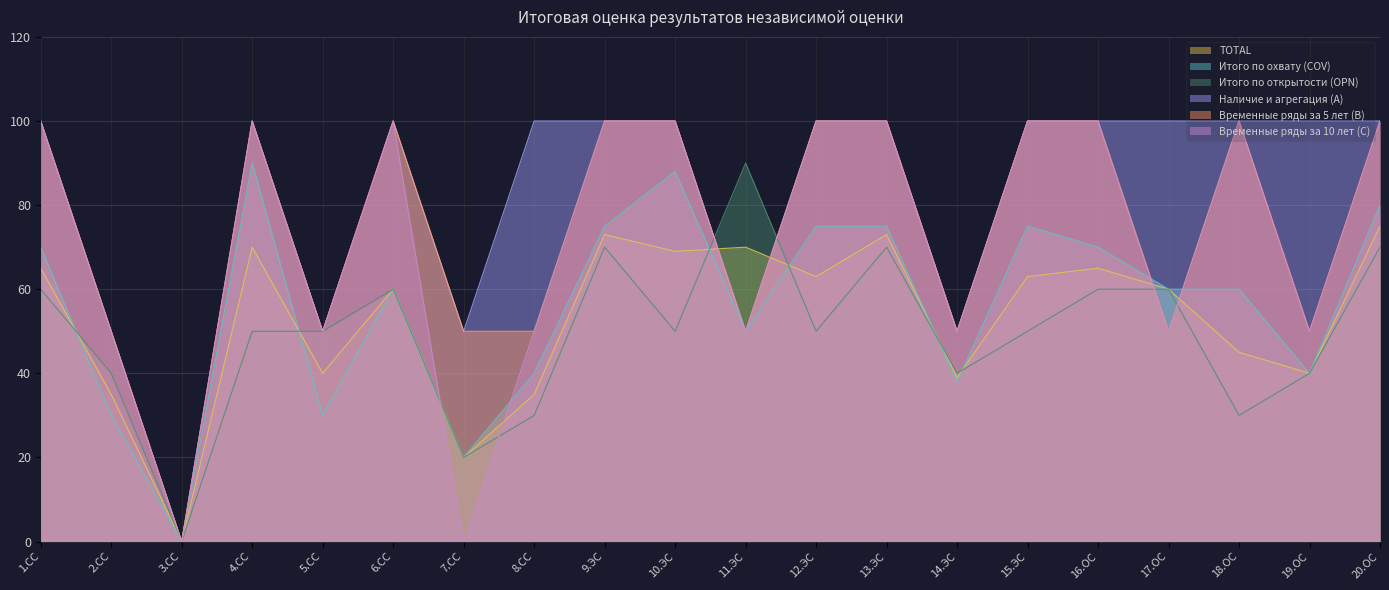

Reading right to left, extract all data points from this chart.

TOTAL: 75	40	45	60	65	63	39	73	63	70	69	73	35	20	60	40	70	0	35	65
Итого по охвату (COV): 80	40	60	60	70	75	38	75	75	50	88	75	40	20	60	30	90	0	30	70
Итого по открытости (OPN): 70	40	30	60	60	50	40	70	50	90	50	70	30	20	60	50	50	0	40	60
Наличие и агрегация (A): 100	100	100	100	100	100	50	100	100	50	100	100	100	50	100	50	100	0	50	100
Временные ряды за 5 лет (B): 100	50	100	50	100	100	50	100	100	50	100	100	50	50	100	50	100	0	50	100
Временные ряды за 10 лет (C): 100	50	100	50	100	100	50	100	100	50	100	100	50	0	100	50	100	0	50	100